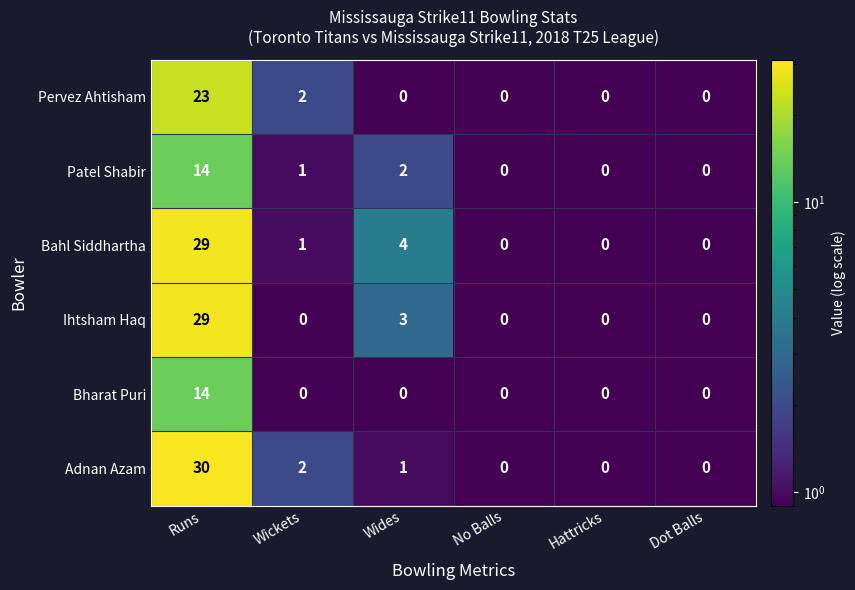

The value of Bharat Puri at No Balls is -6. True or false?

False